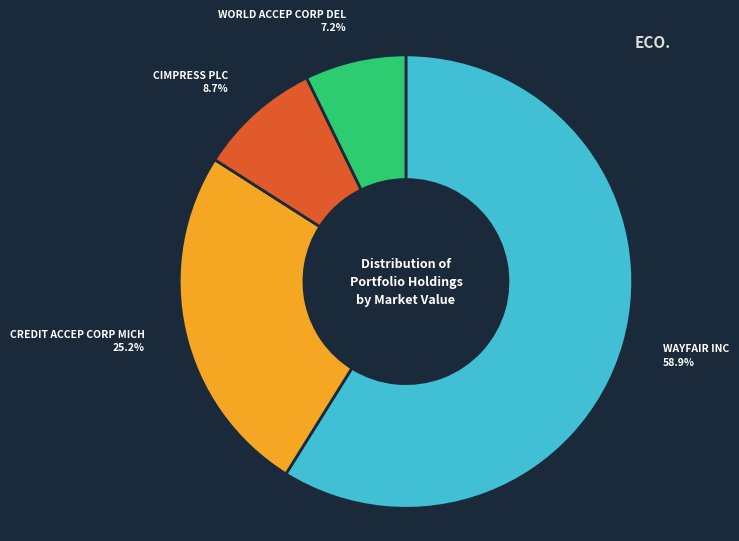

To the nearest percent, what percentage of the pie is CREDIT ACCEP CORP MICH?

25%